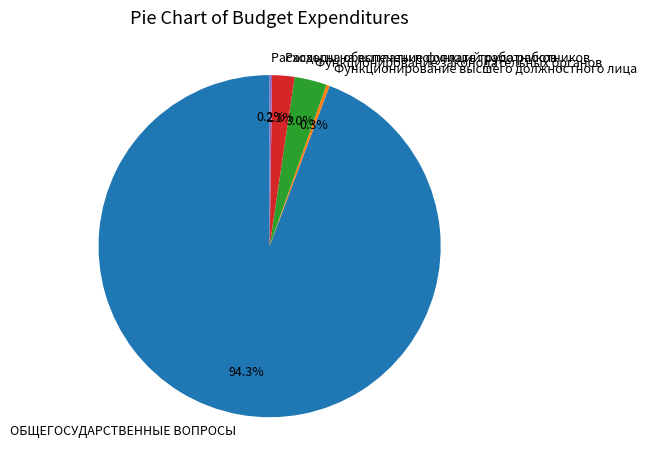

How much of the chart is everything except Функционирование высшего должностного лица?

99.7%